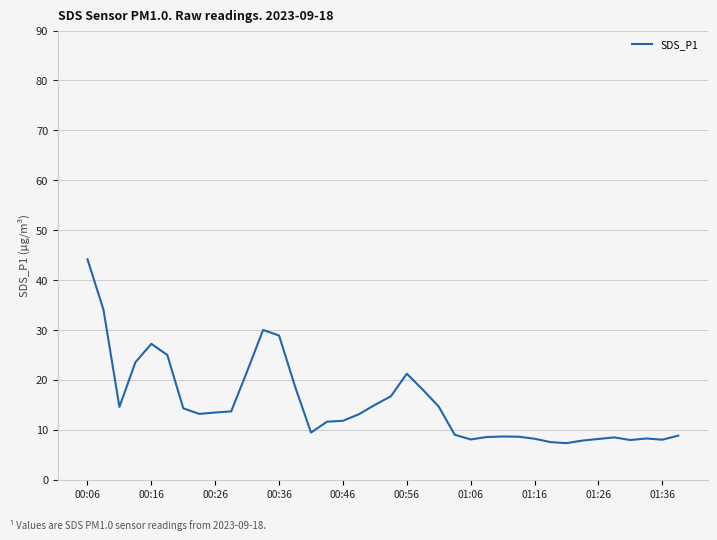

True or false: there are more than 0 points higher than both neighbors.

True